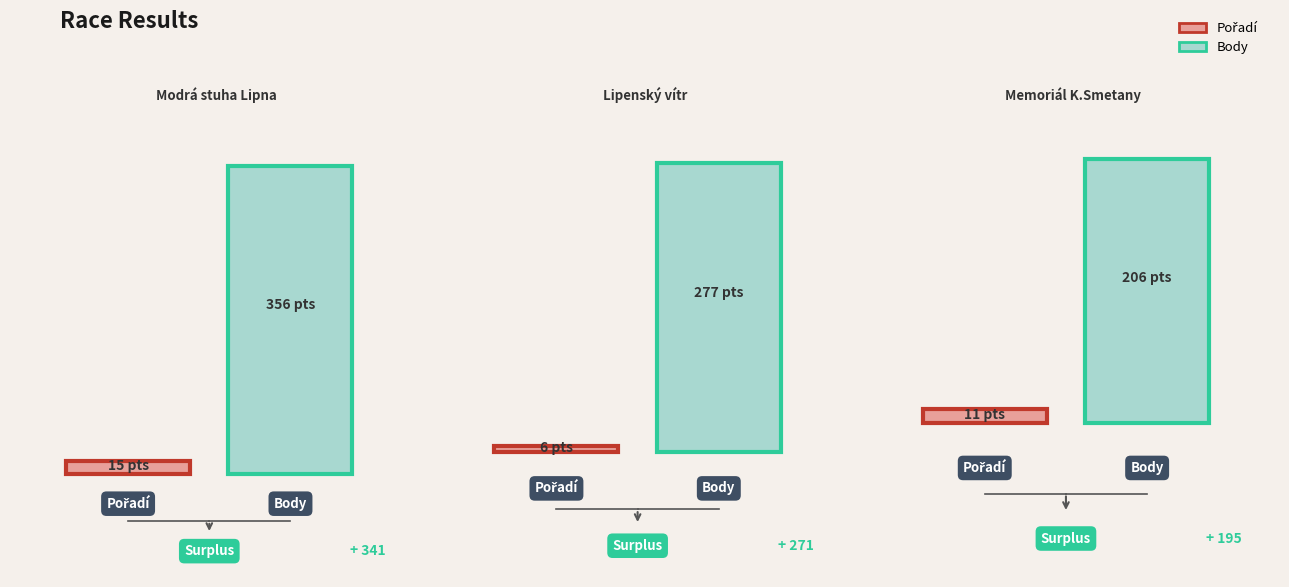

What is the label of the 1st bar from the right?

Memoriál K.Smetany